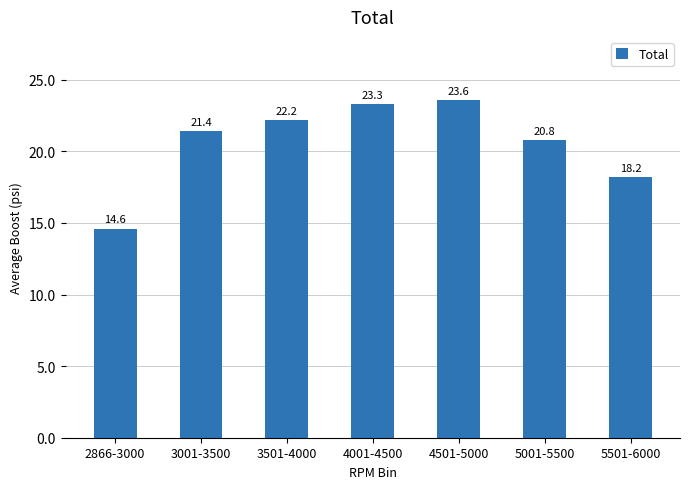

What is the average value?

20.6